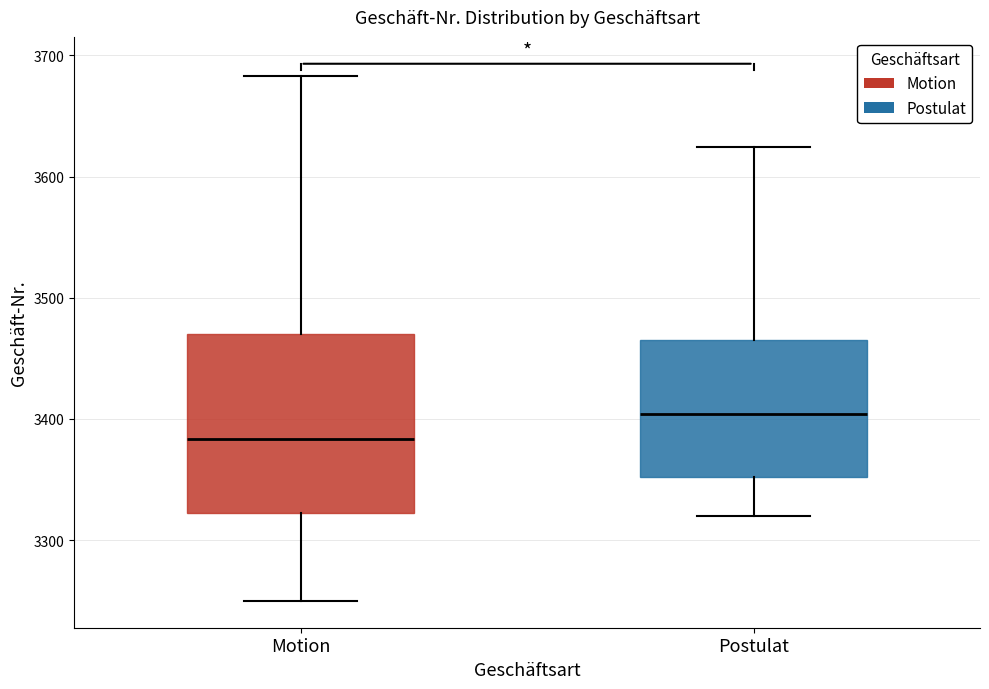

Reading left to right, read every box against the y-axis: the position of its median line, the range the box covers, and the ends of its whiskers. The values are not printed on the chart, so give them approximately, as read against the axis.

Motion: median 3380, box 3320 to 3470, whiskers 3250 to 3680
Postulat: median 3400, box 3350 to 3470, whiskers 3320 to 3620